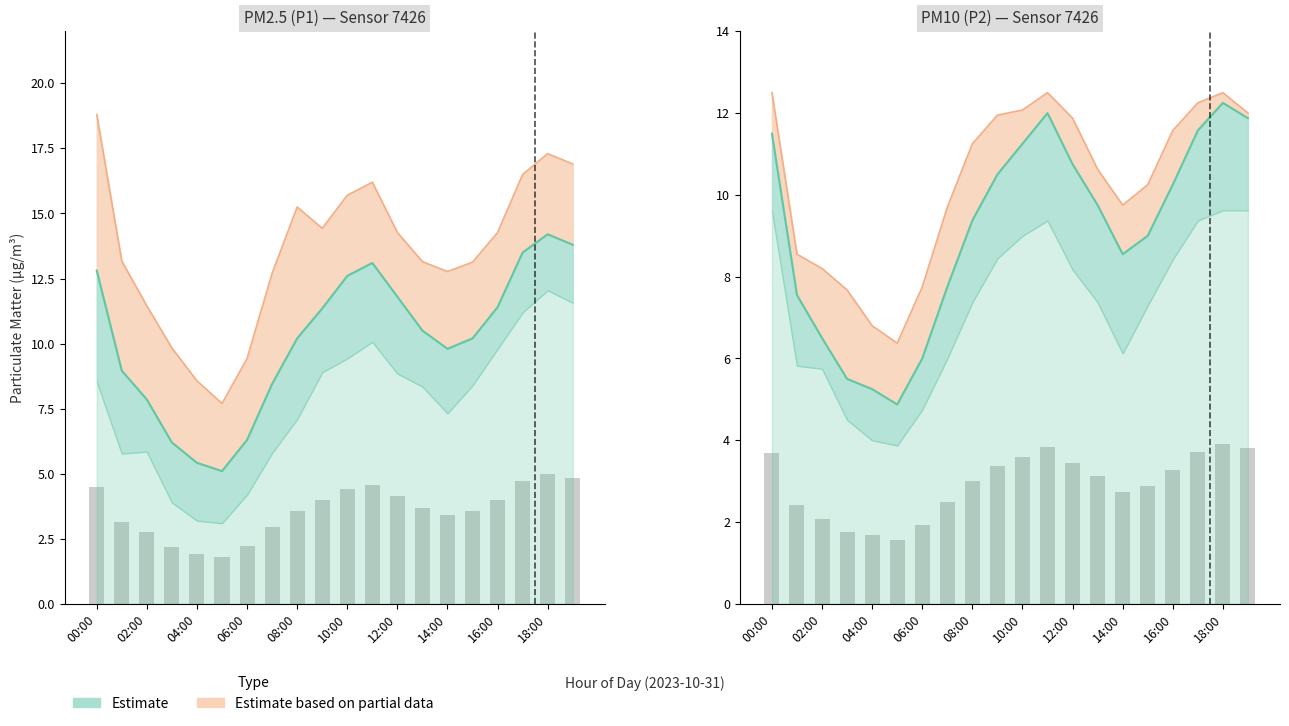

Reading left to right, what are all the values shown in this chart?

P1: 00:00=12.8	01:00=9.0	02:00=7.8	03:00=6.2	04:00=5.4	05:00=5.1	06:00=6.3	07:00=8.4	08:00=10.2	09:00=11.3	10:00=12.6	11:00=13.1	12:00=11.8	13:00=10.5	14:00=9.8	15:00=10.2	16:00=11.4	17:00=13.5	18:00=14.2	19:00=13.8
P1_upper: 00:00=18.8	01:00=13.2	02:00=11.4	03:00=9.8	04:00=8.6	05:00=7.7	06:00=9.4	07:00=12.7	08:00=15.2	09:00=14.4	10:00=15.7	11:00=16.2	12:00=14.3	13:00=13.2	14:00=12.8	15:00=13.1	16:00=14.3	17:00=16.5	18:00=17.3	19:00=16.9
P2: 00:00=3.7	01:00=2.4	02:00=2.1	03:00=1.8	04:00=1.7	05:00=1.6	06:00=1.9	07:00=2.5	08:00=3.0	09:00=3.4	10:00=3.6	11:00=3.8	12:00=3.4	13:00=3.1	14:00=2.7	15:00=2.9	16:00=3.3	17:00=3.7	18:00=3.9	19:00=3.8
P2_upper: 00:00=12.5	01:00=8.6	02:00=8.2	03:00=7.7	04:00=6.8	05:00=6.4	06:00=7.8	07:00=9.7	08:00=11.2	09:00=12.0	10:00=12.1	11:00=12.5	12:00=11.9	13:00=10.6	14:00=9.8	15:00=10.2	16:00=11.6	17:00=12.2	18:00=12.5	19:00=12.0
P2_lower: 00:00=11.5	01:00=7.5	02:00=6.5	03:00=5.5	04:00=5.2	05:00=4.9	06:00=6.0	07:00=7.8	08:00=9.4	09:00=10.5	10:00=11.2	11:00=12.0	12:00=10.8	13:00=9.8	14:00=8.6	15:00=9.0	16:00=10.2	17:00=11.6	18:00=12.2	19:00=11.9